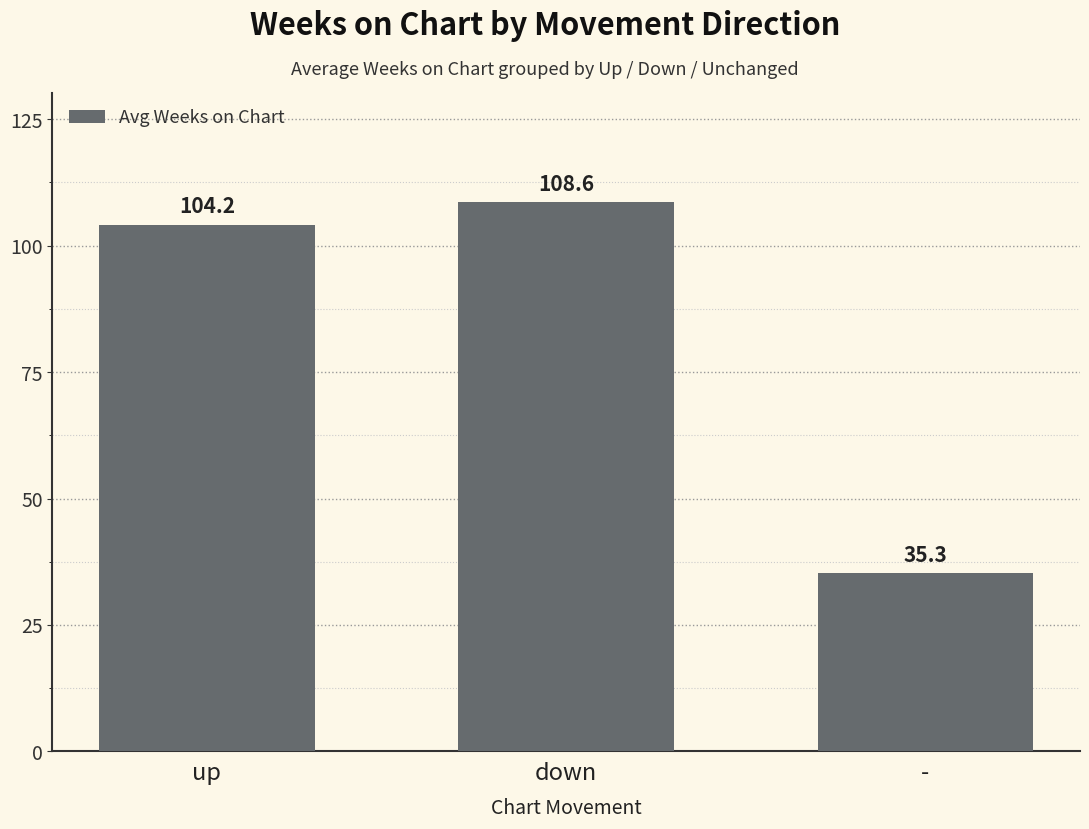

What position from the left is -?

3